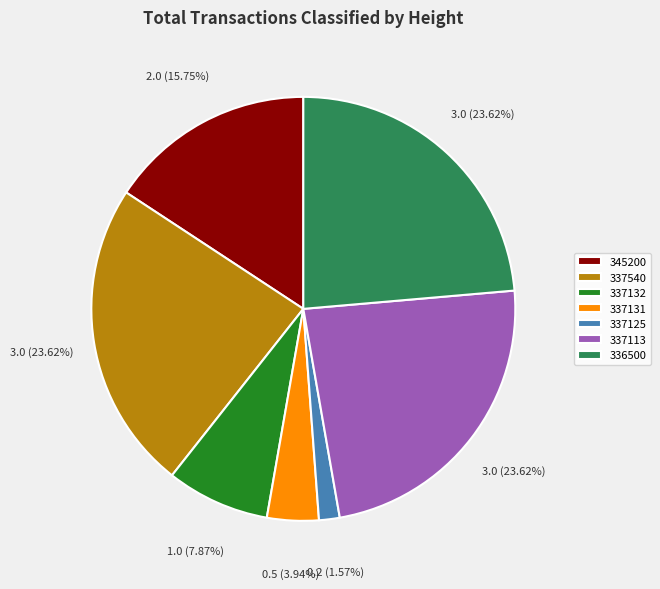

Approximately how many times larger is the value at 337540 compared to 337132?

3.0